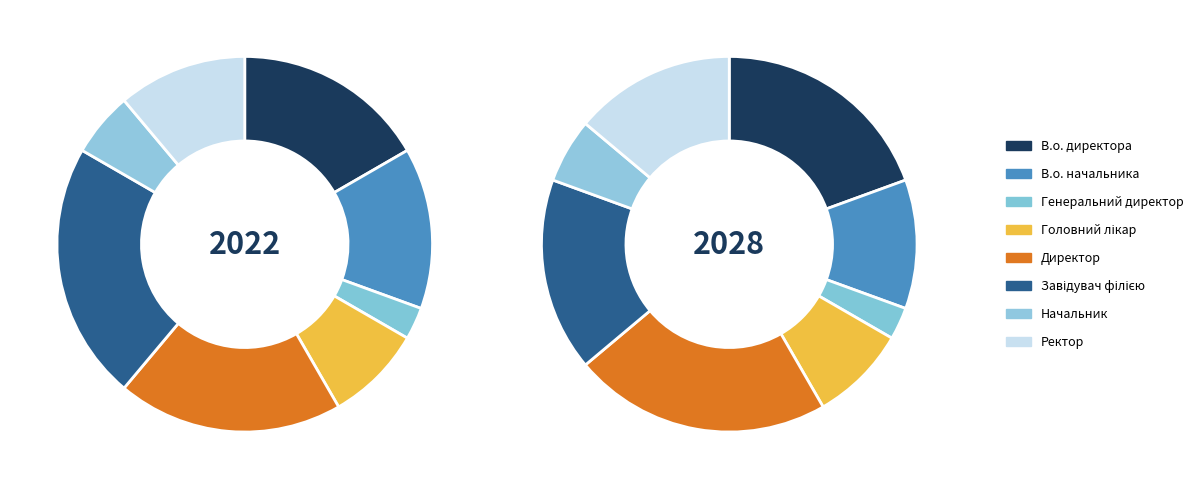

Rank the categories by value from highest to lowest.

Завідувач філією, Директор, В.о. директора, В.о. начальника, Ректор, Головний лікар, Начальник, Генеральний директор